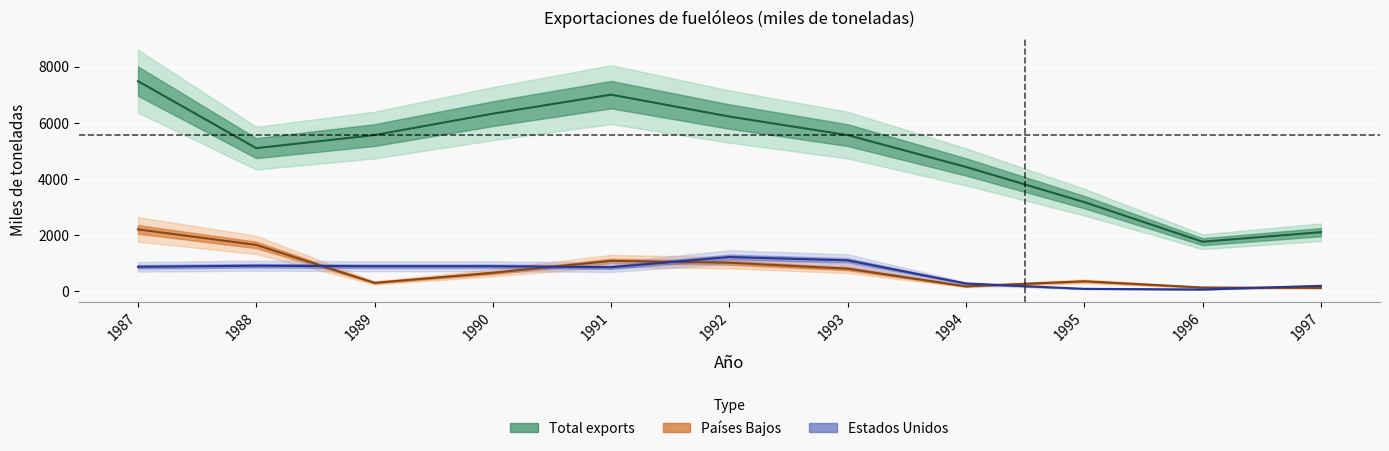

At 1988, list the series in order from smallest to largest.

Estados Unidos, Paises Bajos, Total